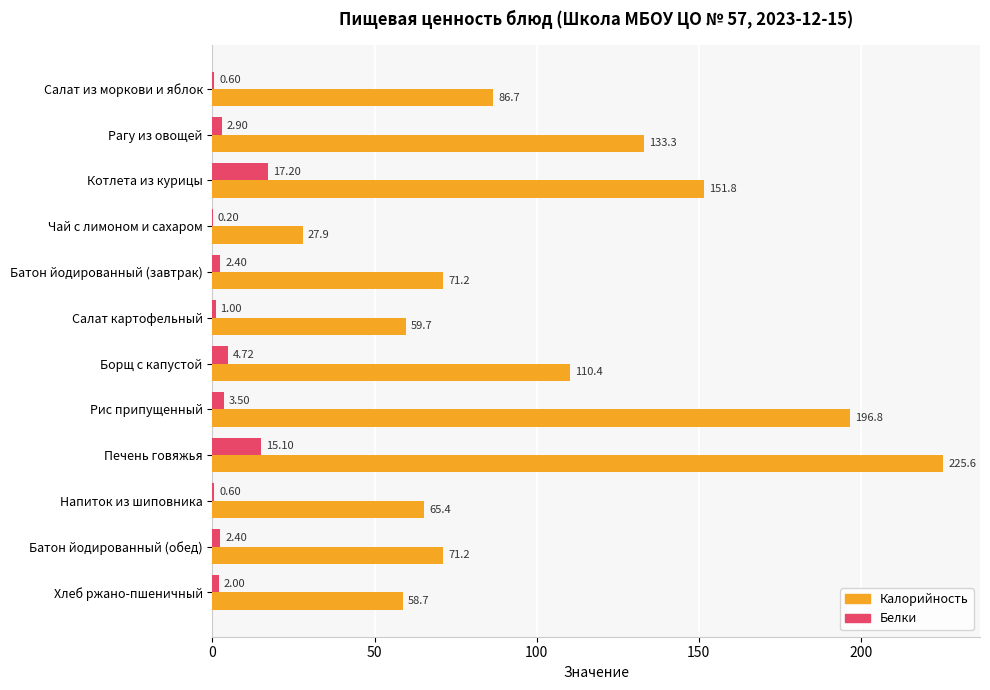

Which label corresponds to the largest value in the chart?

Печень говяжья